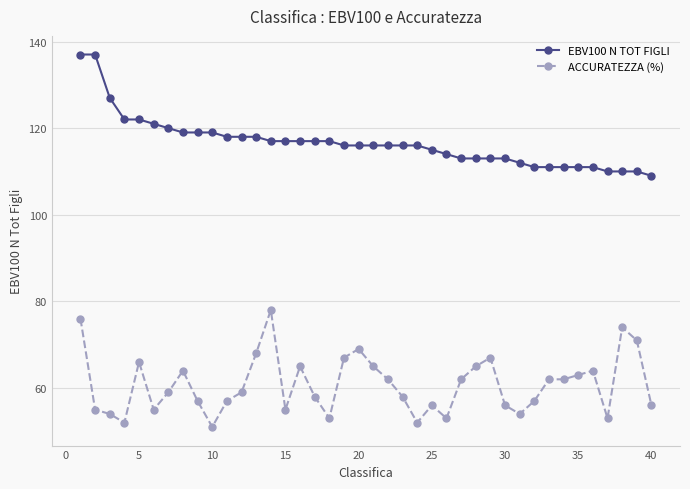

True or false: ACCURATEZZA (%) and EBV100 N TOT FIGLI intersect in this chart.

False